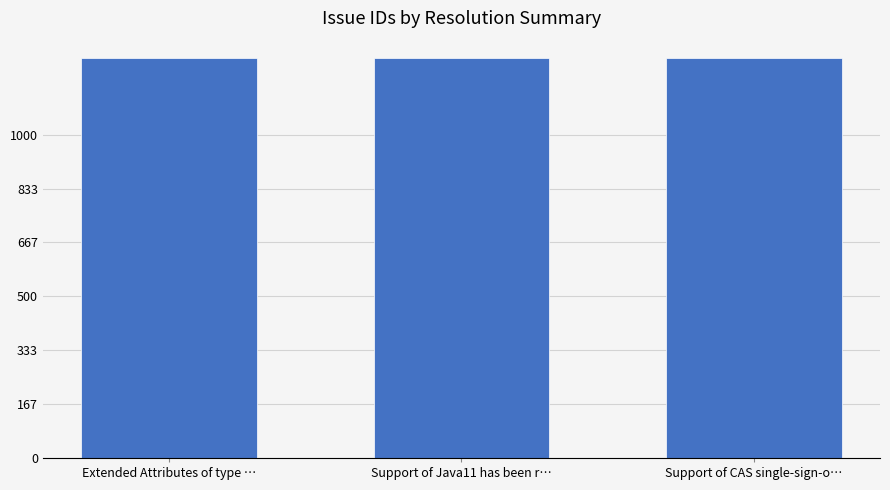

What is the value of the 3rd bar from the left?

1237